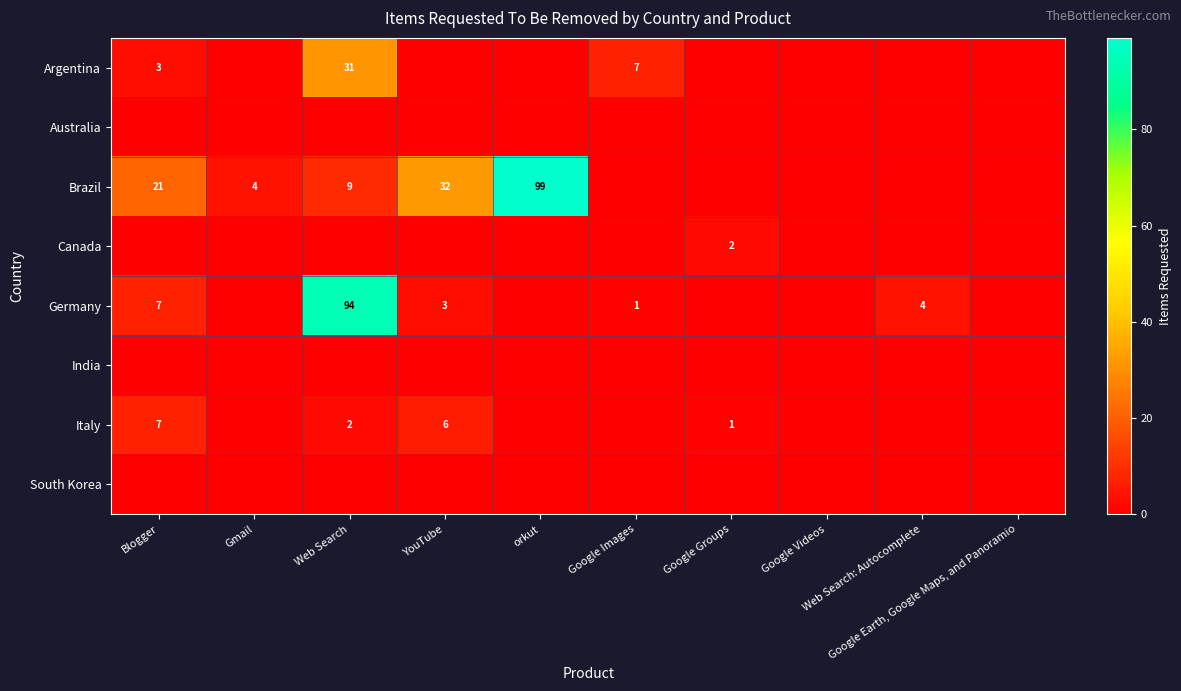

What is the sum of all Italy values?

16